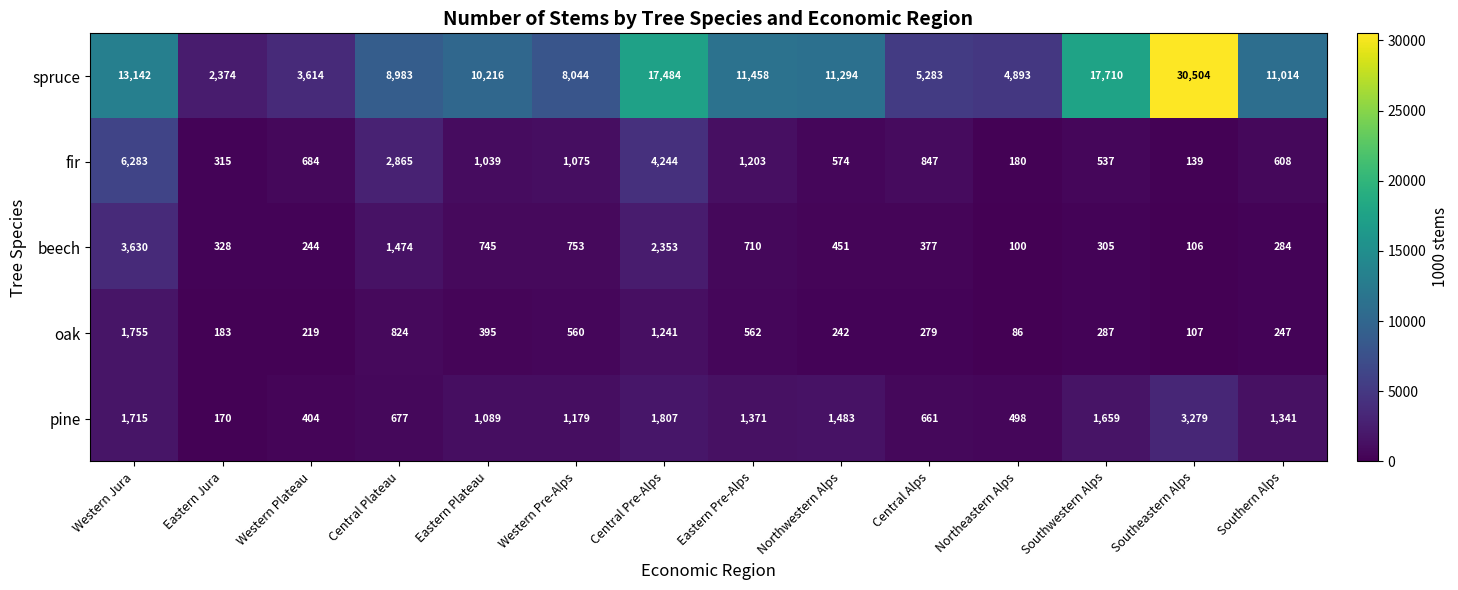

Between Central Plateau and Central Pre-Alps, which series saw the biggest shift?

spruce